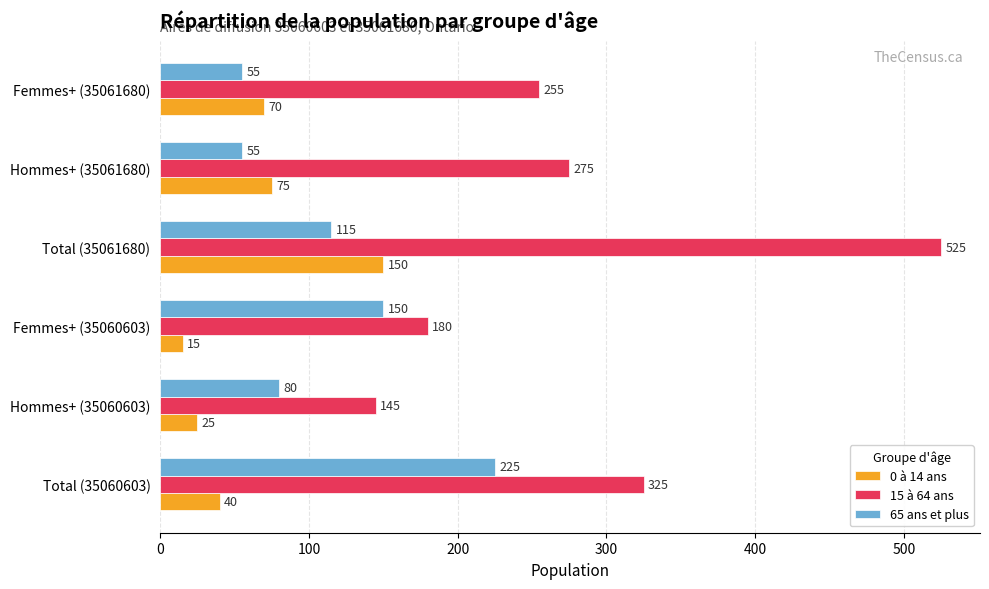

What is the difference between the maximum and minimum values in the 0 à 14 ans series?

135